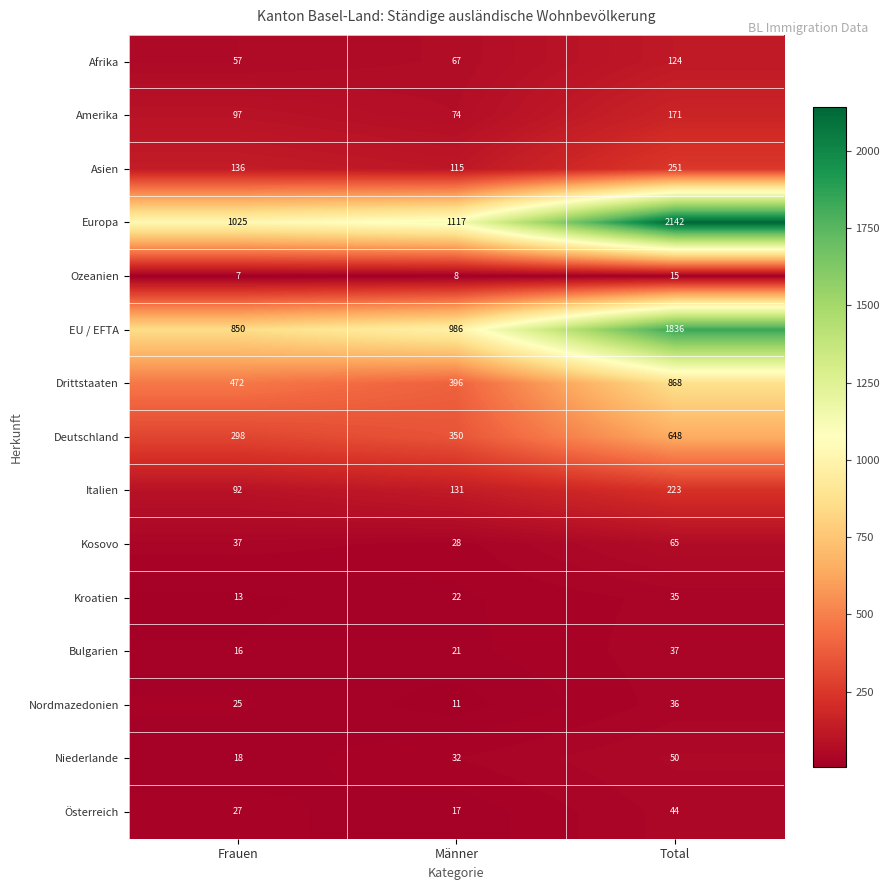

What is the difference between the maximum and second lowest values in the EU / EFTA series?

850